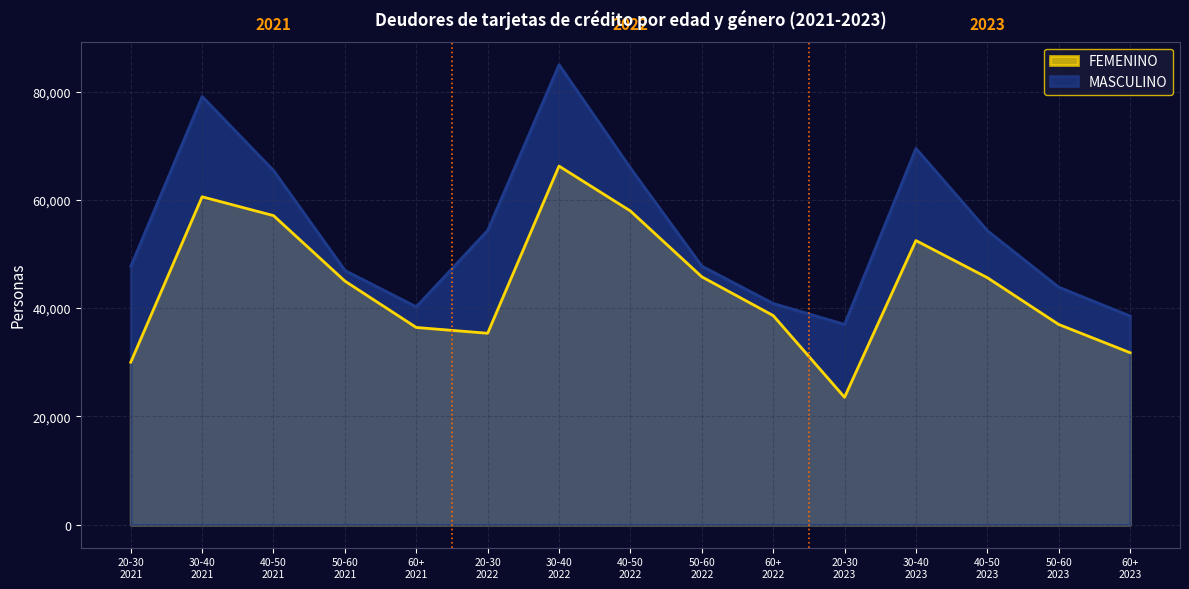

The MASCULINO series shows 47711 at 20-30
2021. True or false?

True